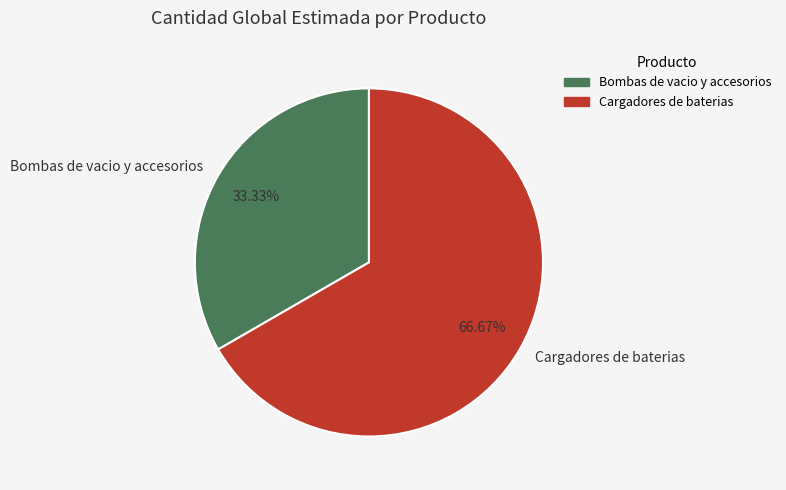

Is there any slice that represents more than half of the pie?

Yes